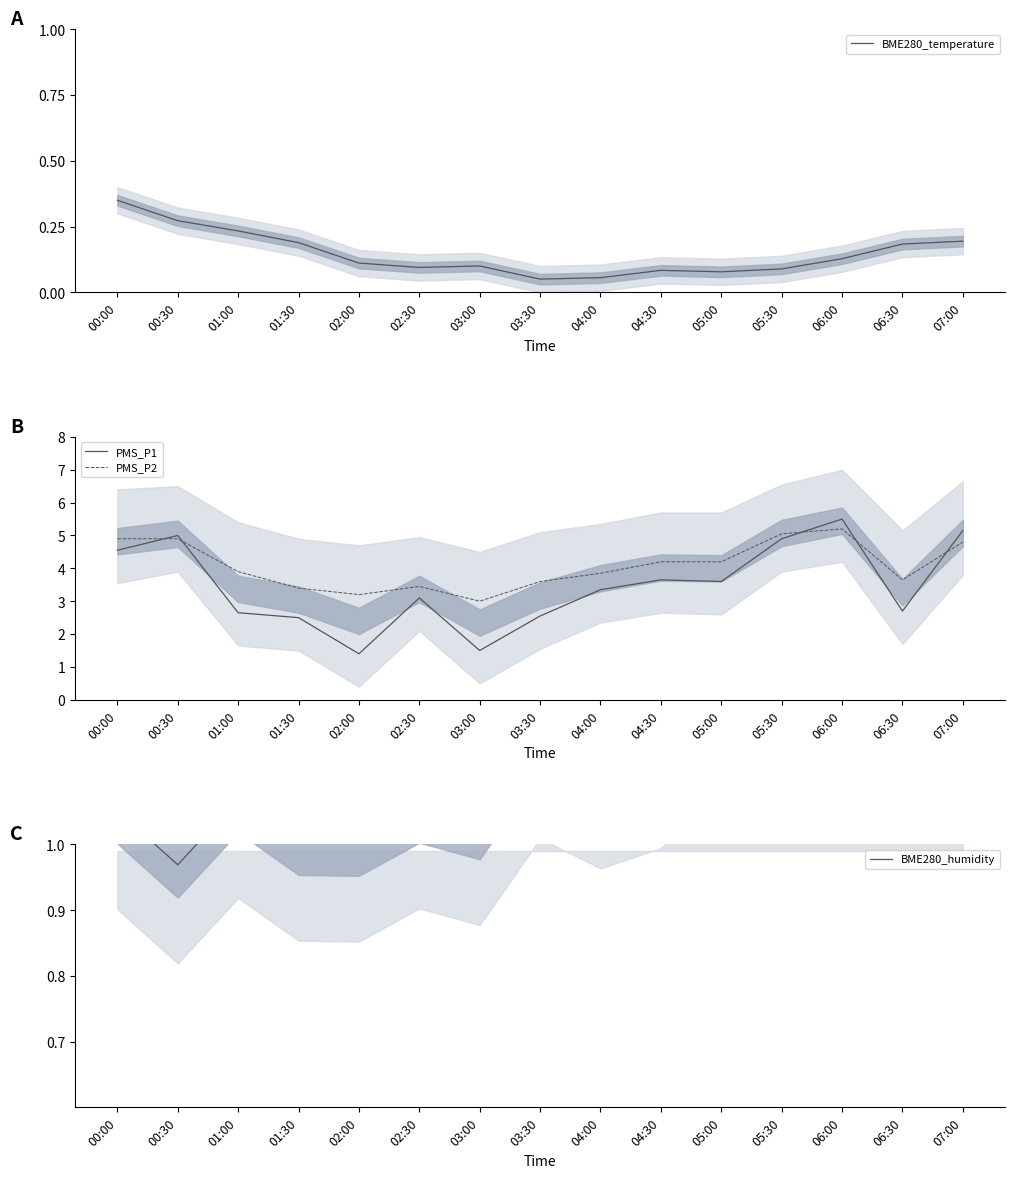

What is the difference between the second highest and second lowest values in the PMS_P2 series?

1.8